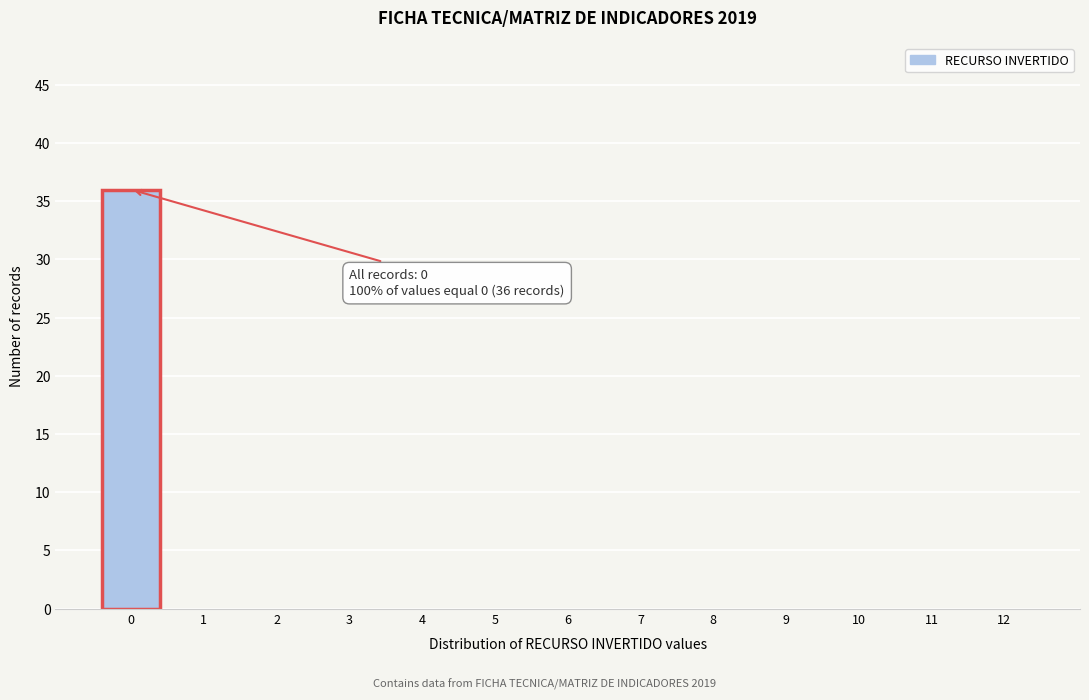

Reading left to right, what are all the values shown in this chart?

0=36	1=0	2=0	3=0	4=0	5=0	6=0	7=0	8=0	9=0	10=0	11=0	12=0